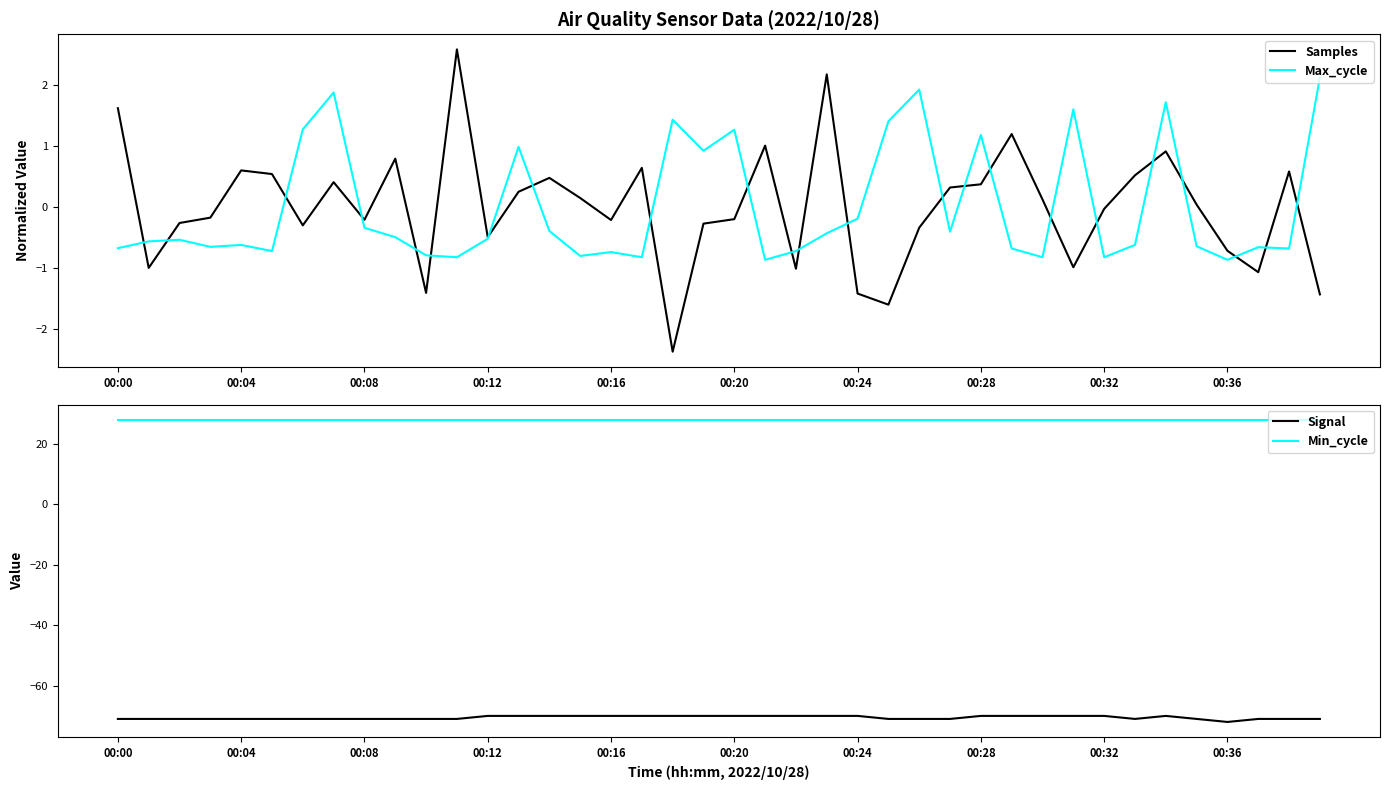

What is the label of the 30th point from the left?

29